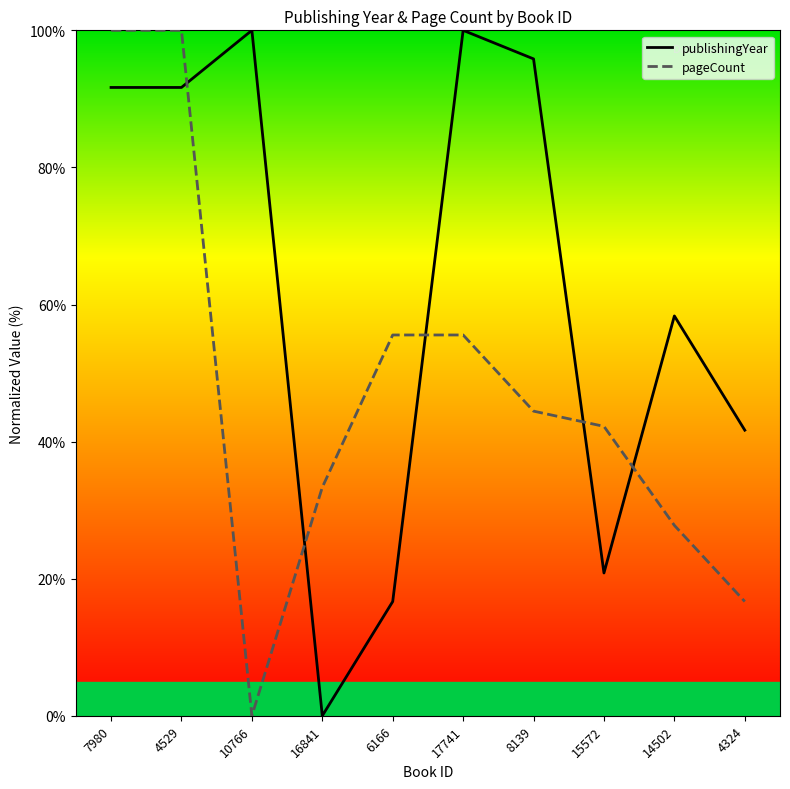

What is the approximate value of pageCount at 15572?

42.2